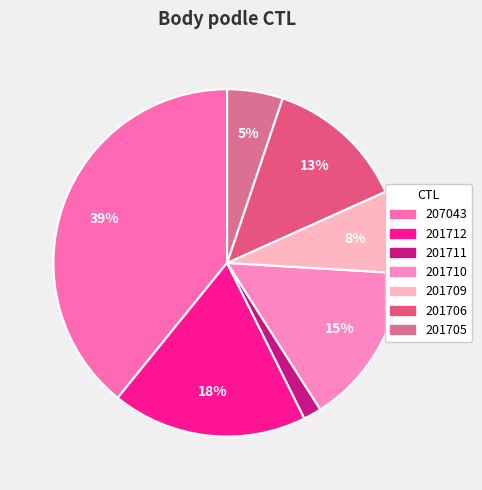

To the nearest percent, what is the combined percentage of 201710 and 207043?

54%